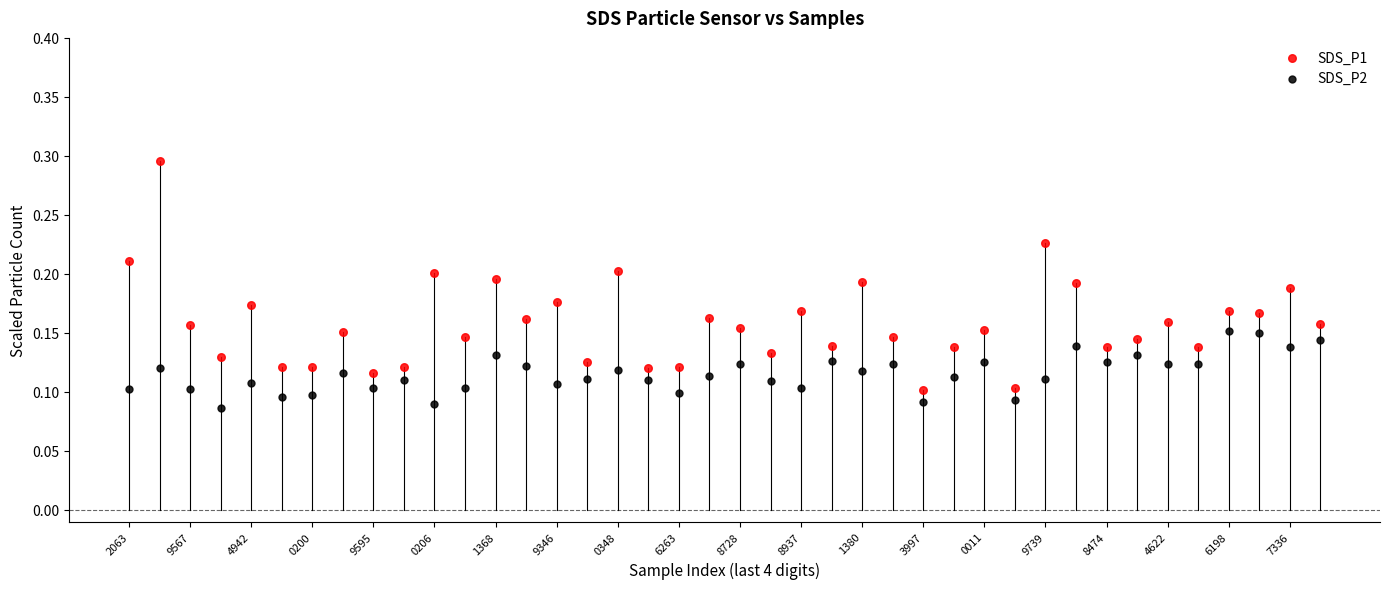

Which series has the widest spread of Y values?

SDS_P1